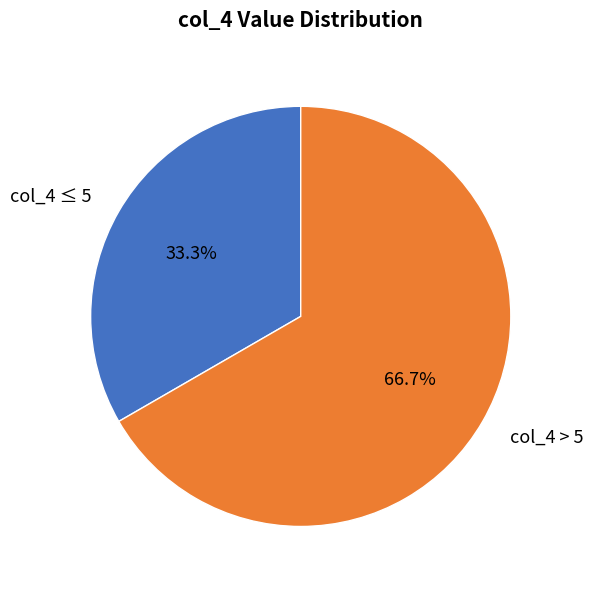

Does col_4 > 5 account for over 50% of the chart?

Yes